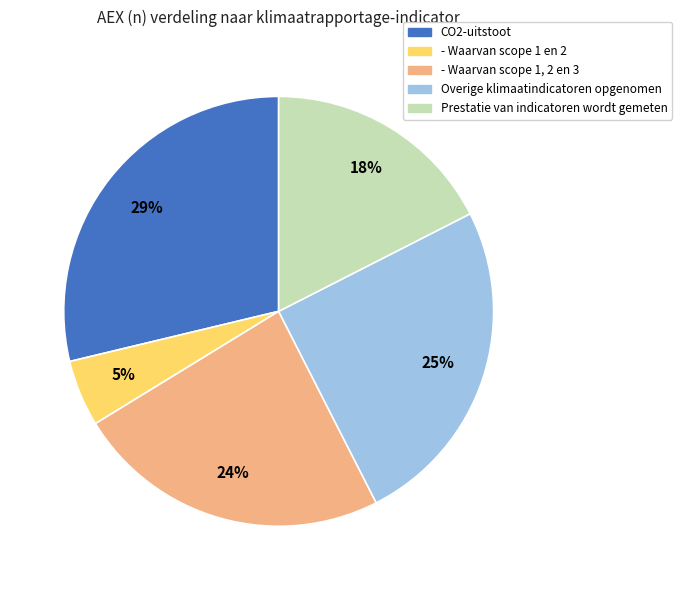

Does any single category account for the majority?

No